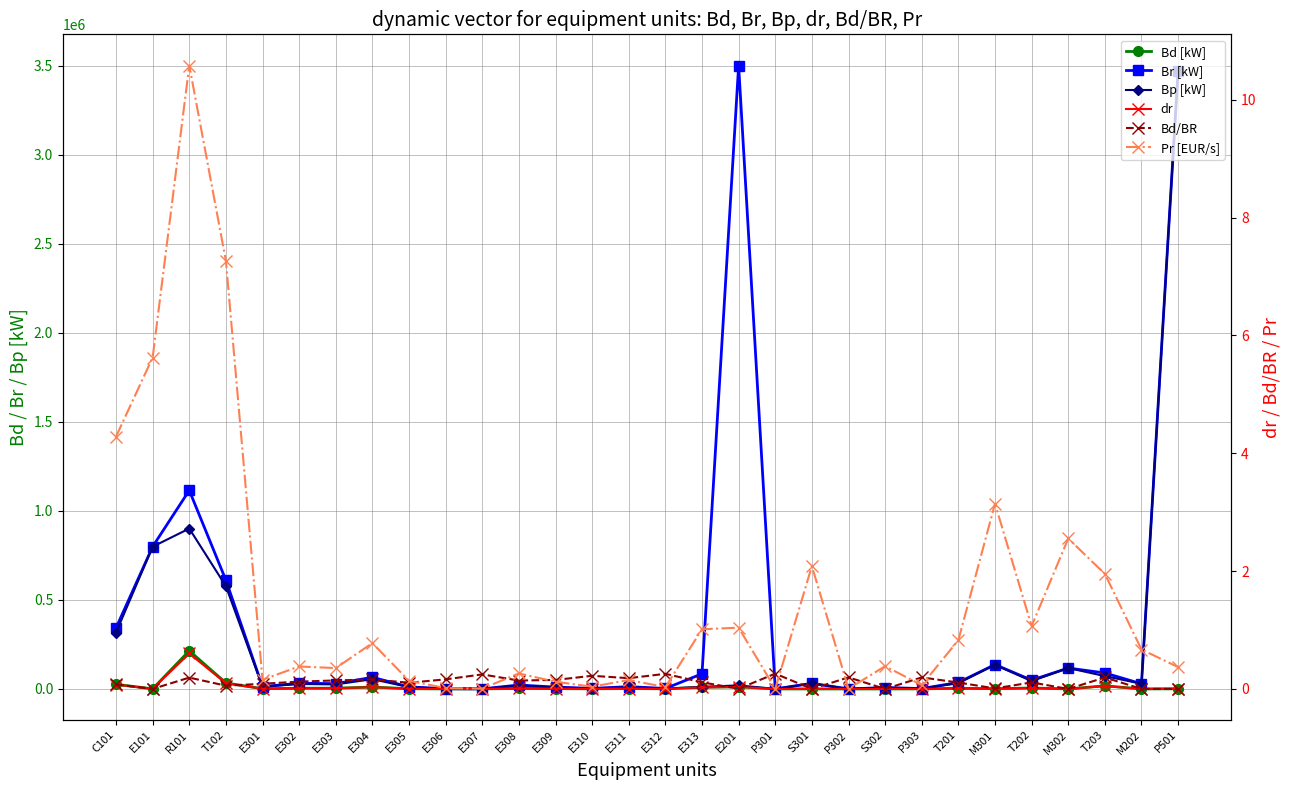

How many lines are shown in the chart?

6